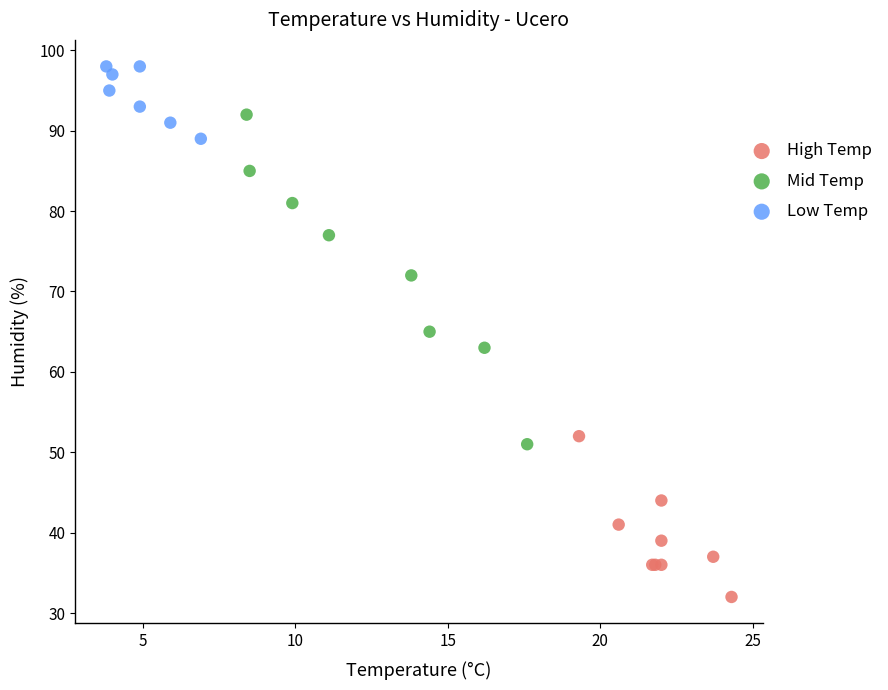

Which series contains the highest Y value?

Low Temp